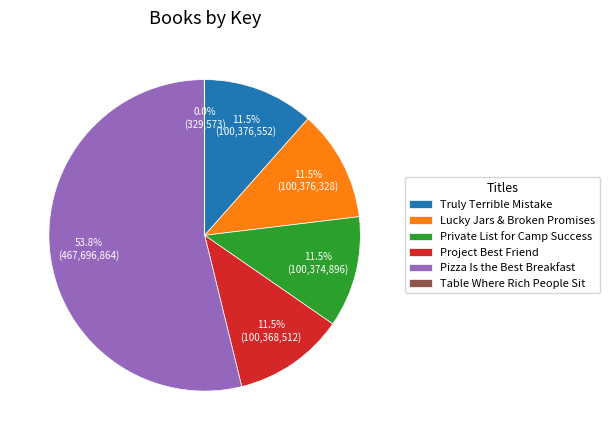

Which slice is the largest?

Pizza Is the Best Breakfast